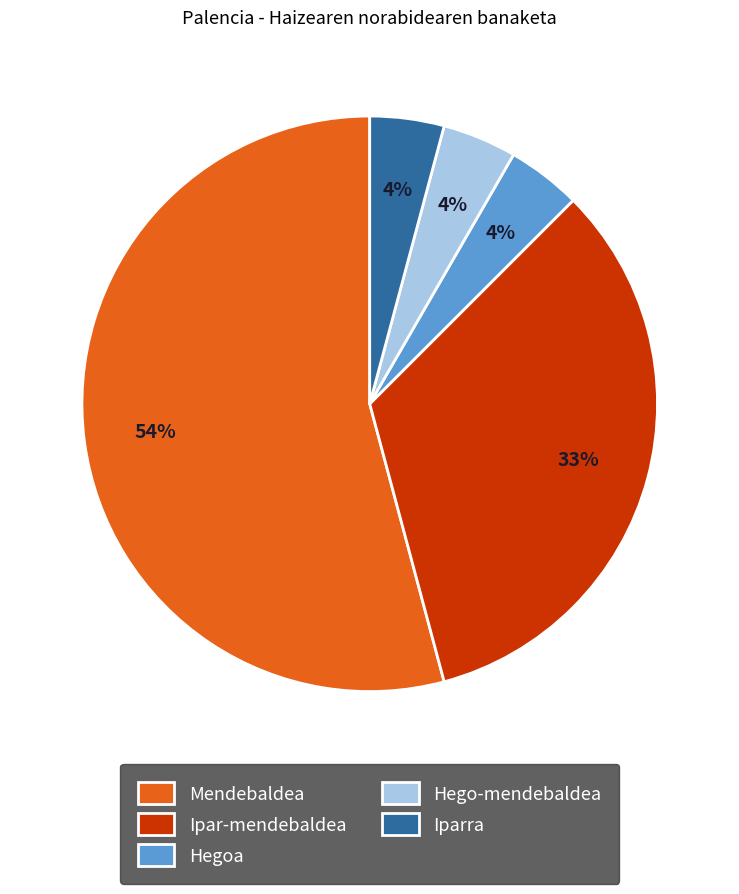

Do Iparra and Mendebaldea together represent more than half of the pie?

Yes